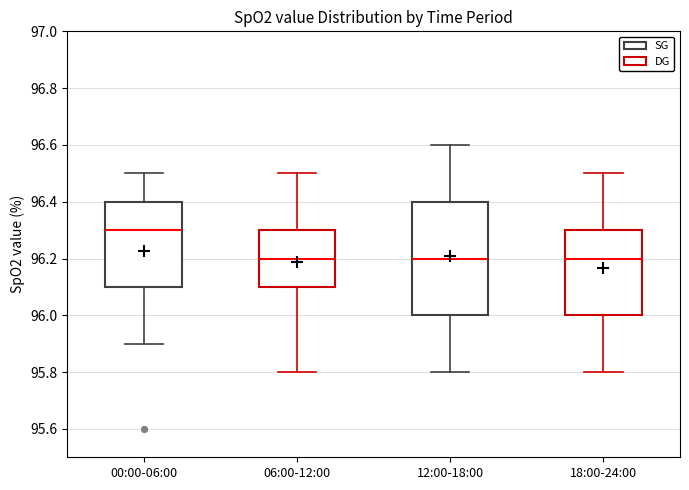

Comparing the boxes themselves (not the whiskers), which one is the tallest?

12:00-18:00